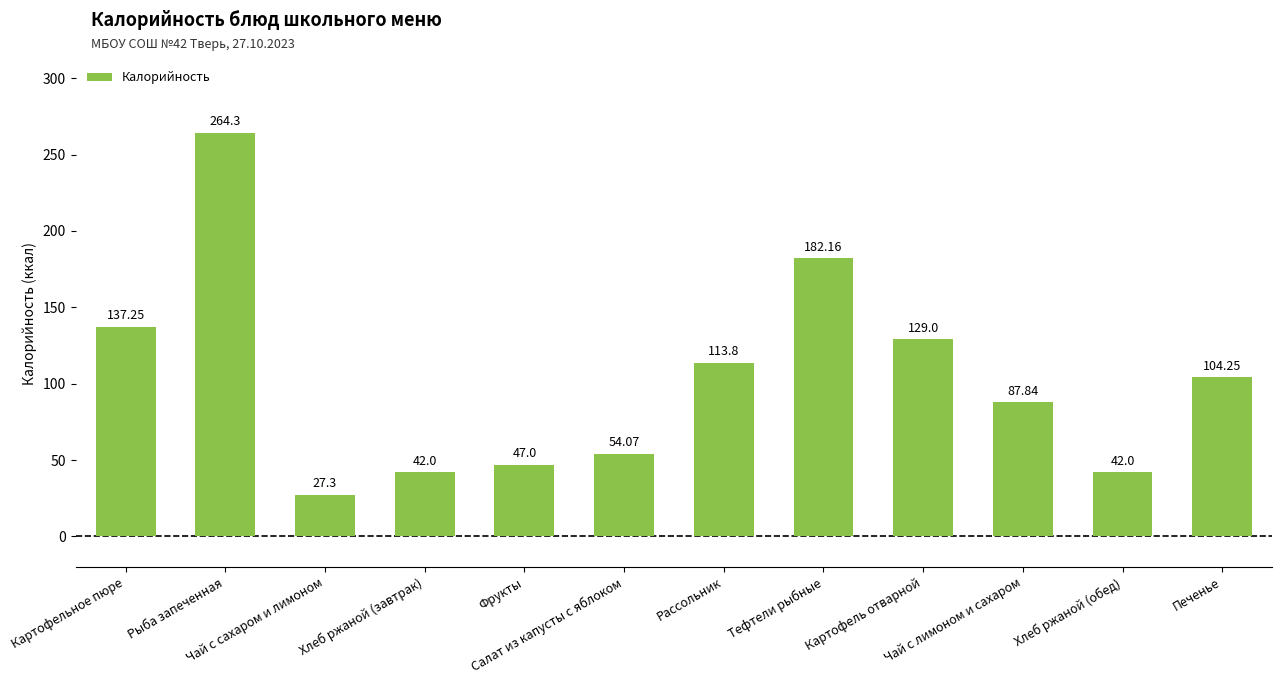

What is the difference between the maximum and minimum values?

237.0